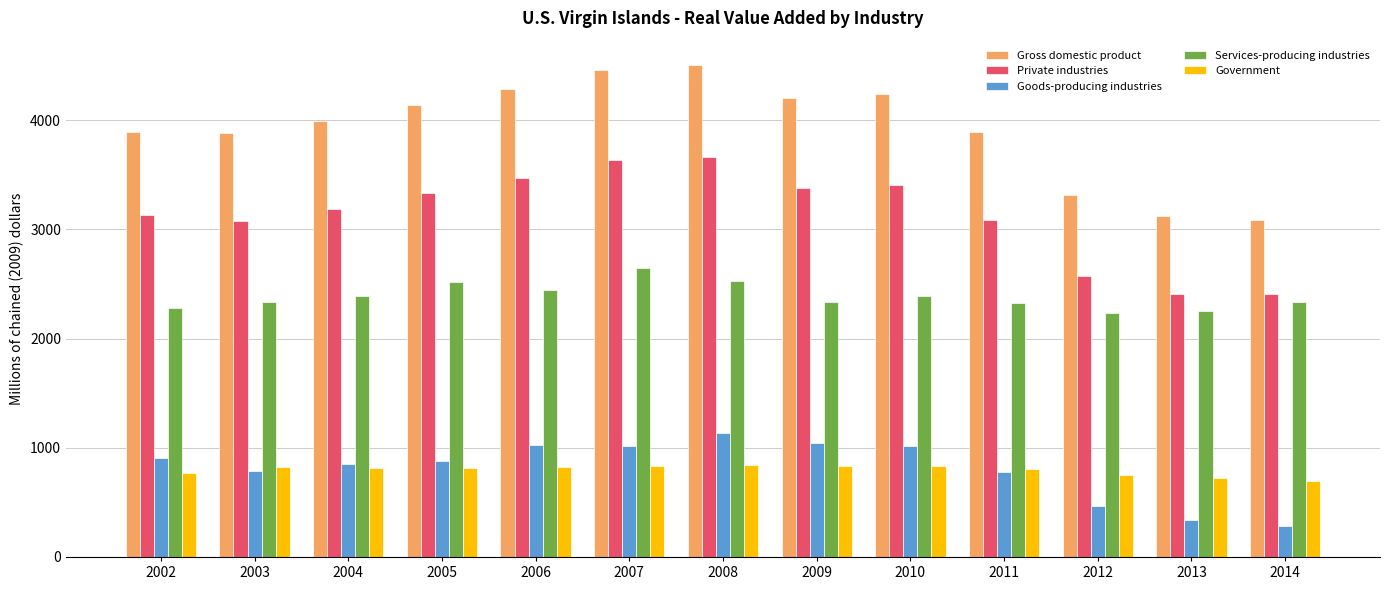

Is it true that Private industries equals 5677 at 2007?

False